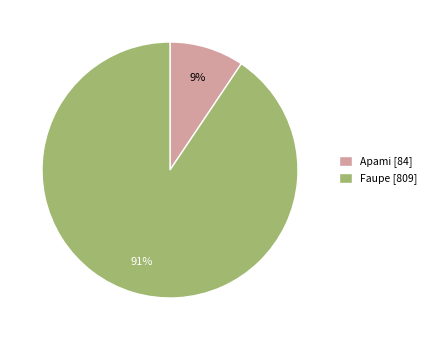

Which slice is the largest?

Faupe